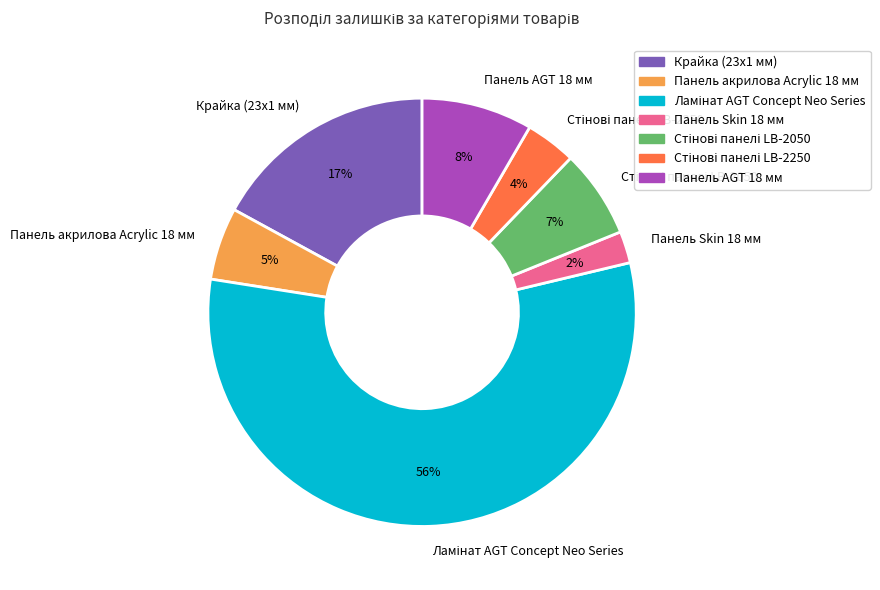

To the nearest percent, what percentage of the pie is Панель Skin 18 мм?

2%